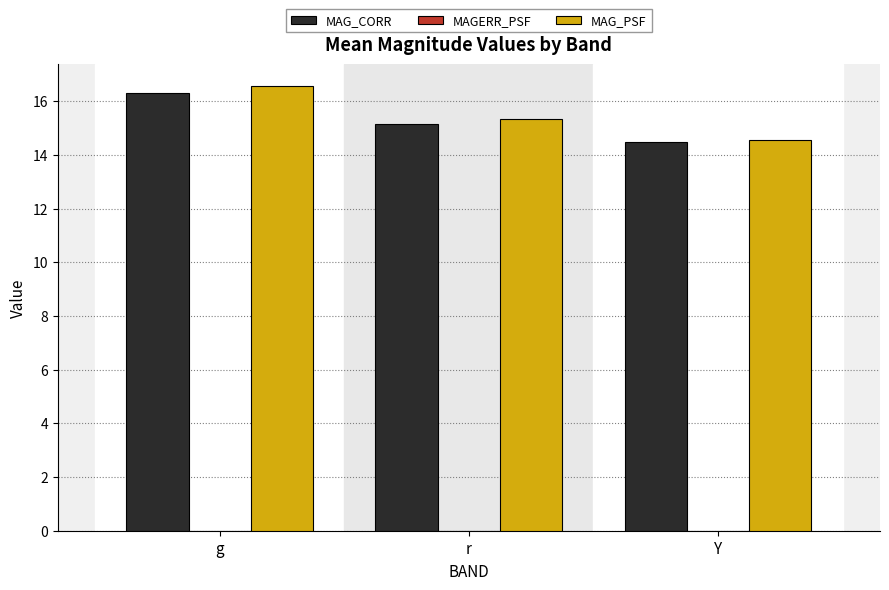

What value does the MAG_PSF series have at Y?

14.6